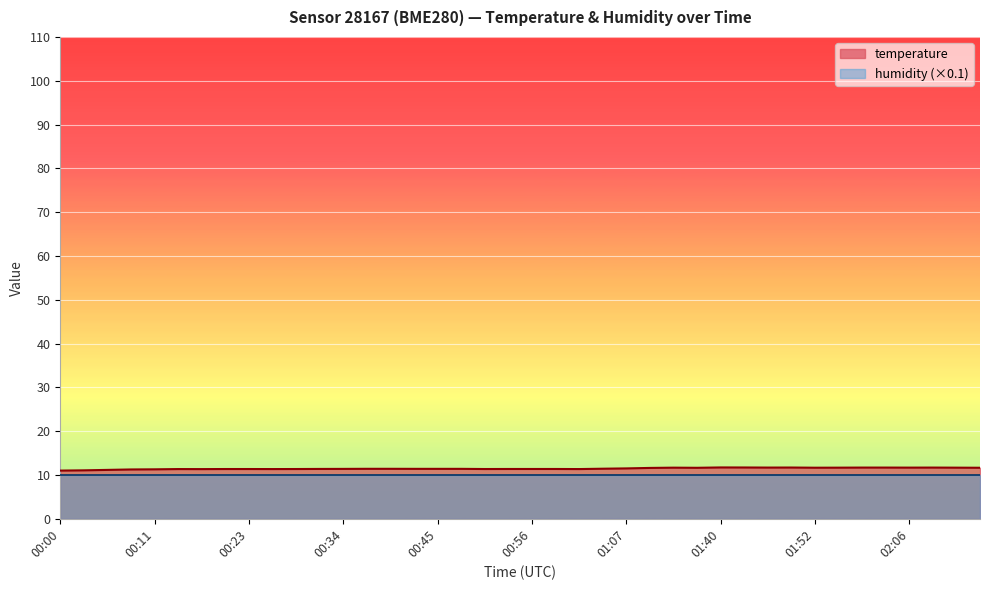

What is the difference between the second highest and minimum values?

0.7